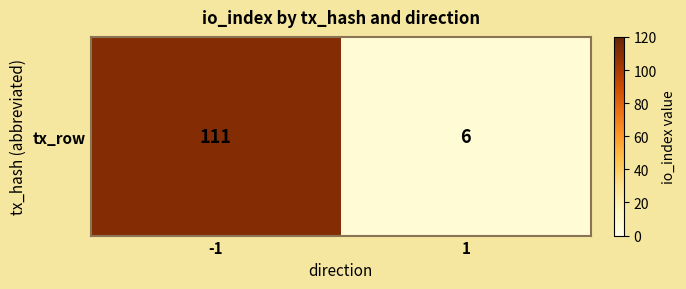

Between -1 and 1, which is larger?

-1